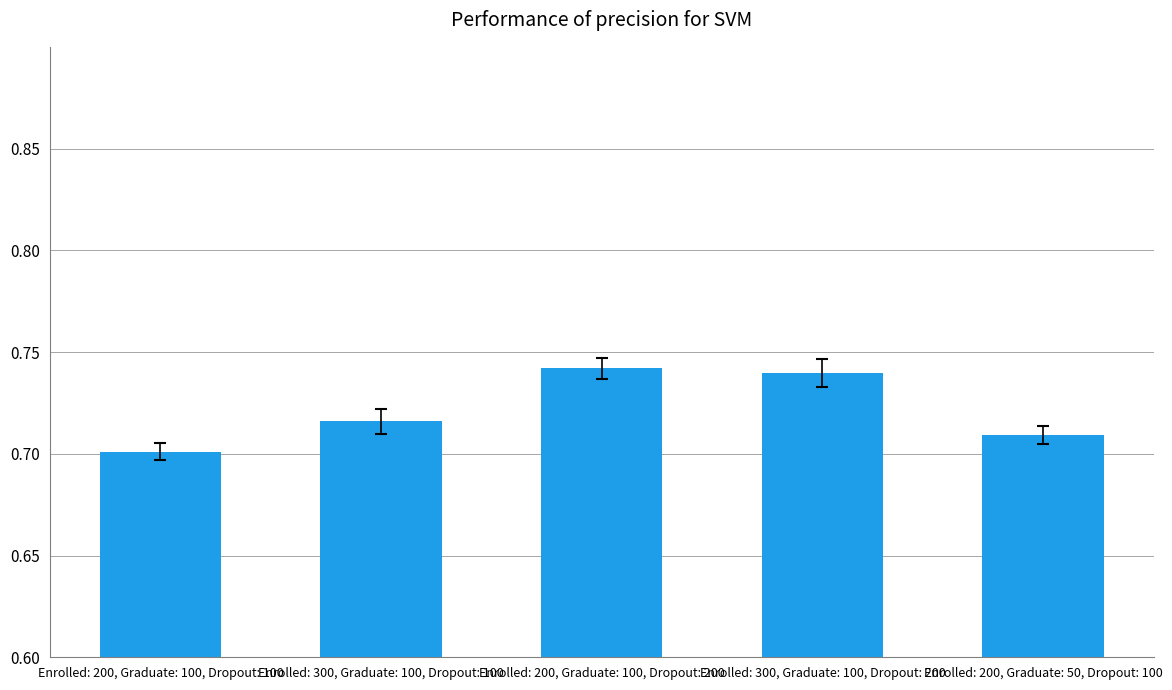

How many bars are there in total?

5